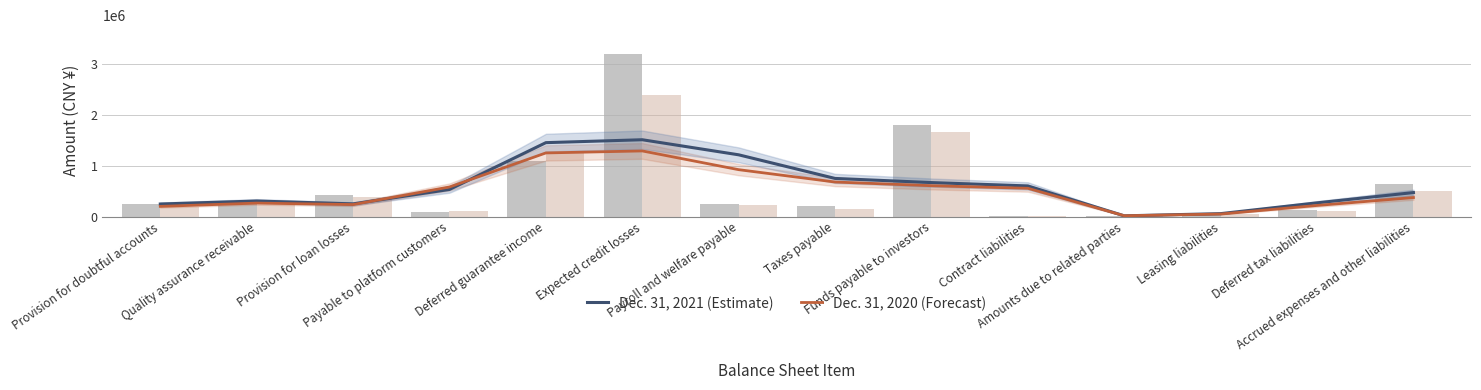

Is the value of Dec. 31, 2021 (Estimate) at Quality assurance receivable greater than the value of Dec. 31, 2020 (Forecast) at Expected credit losses?

No